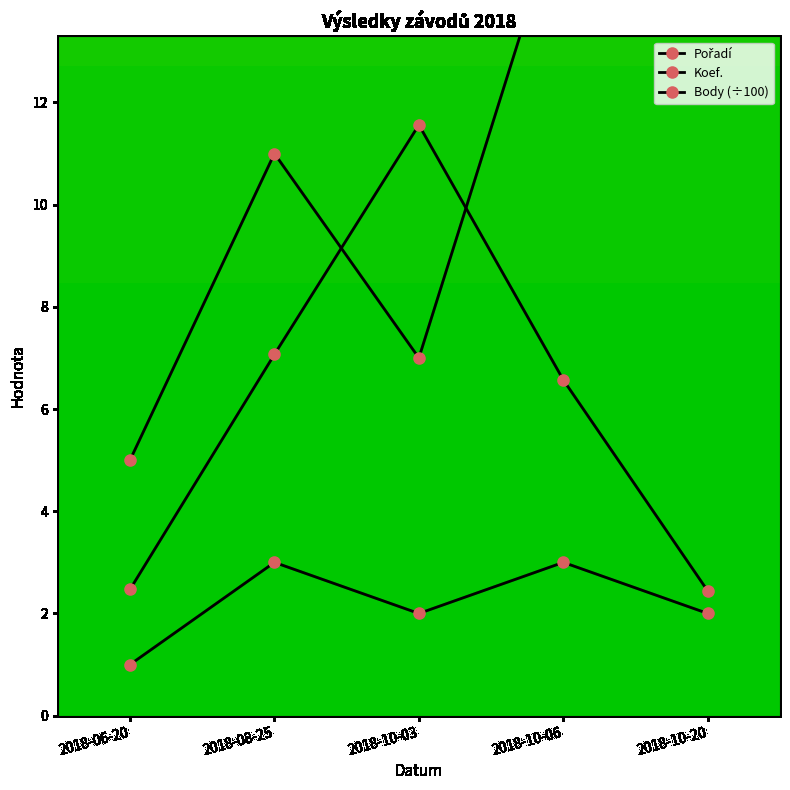

How many times do Pořadí and Body cross each other?

2